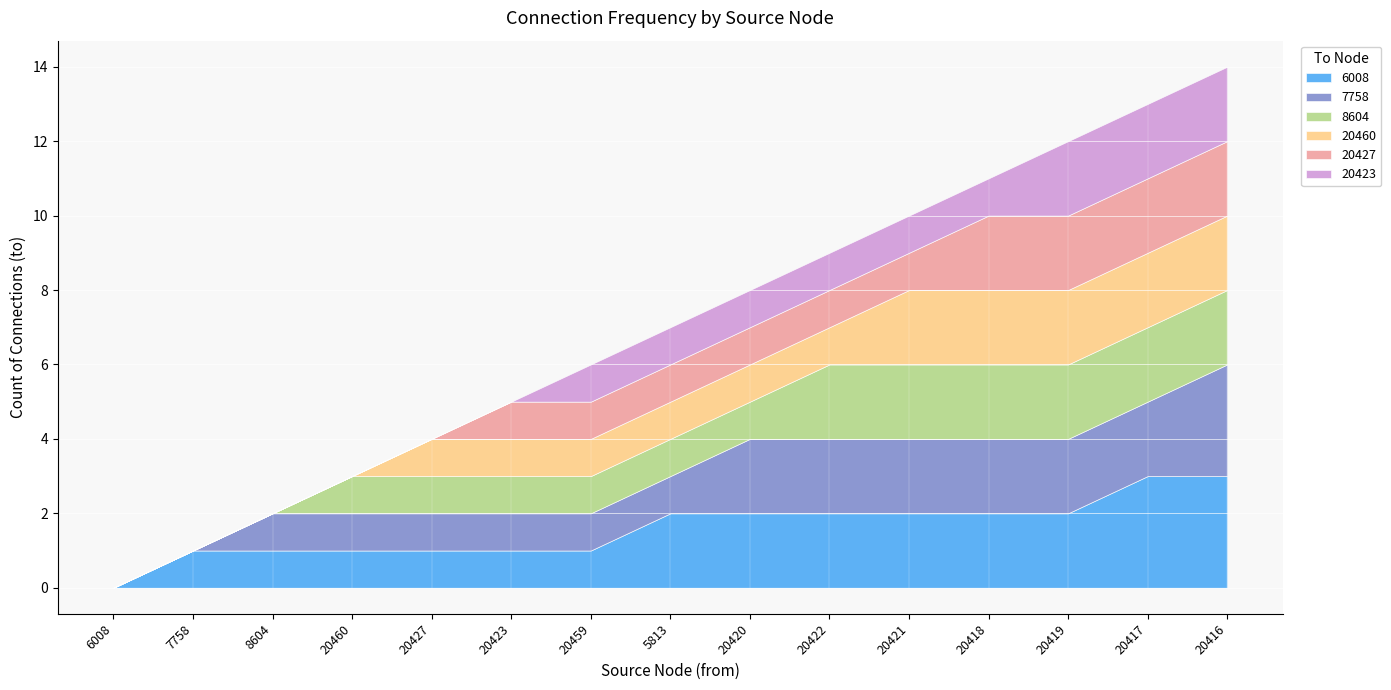

True or false: 7758 and 20427 intersect in this chart.

False